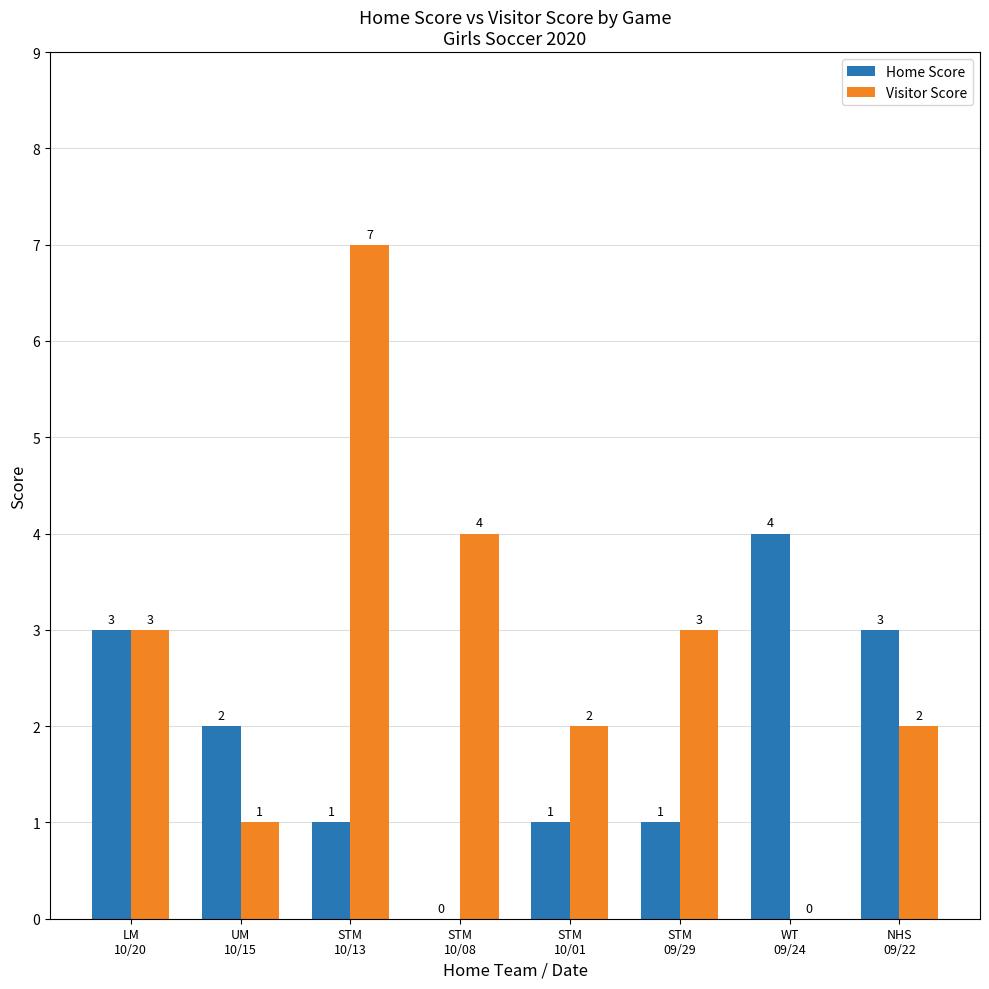

What value does the Visitor Score series have at UM
10/15?

1